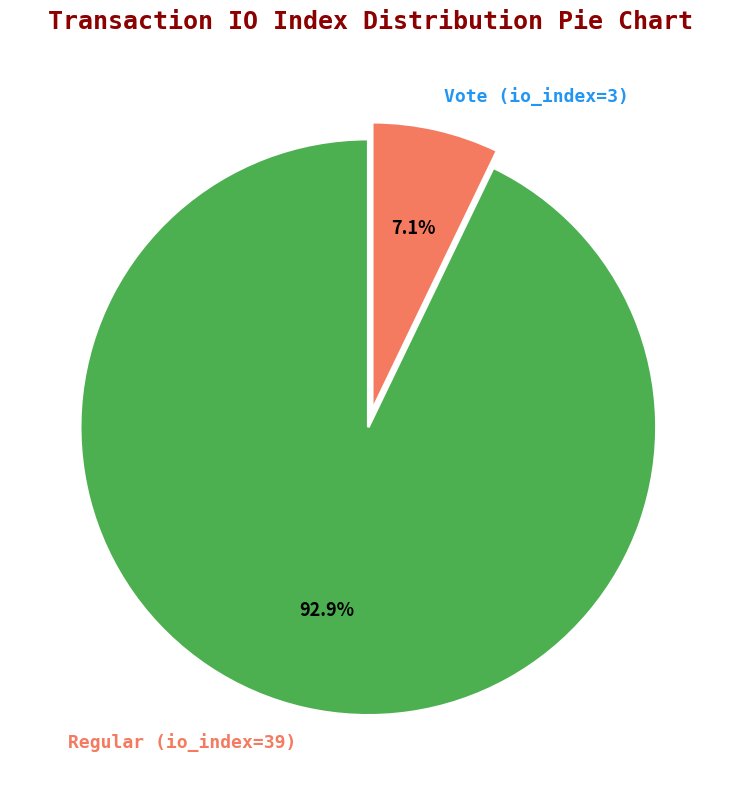

Which category has the smallest portion of the pie?

Vote (io_index=3)